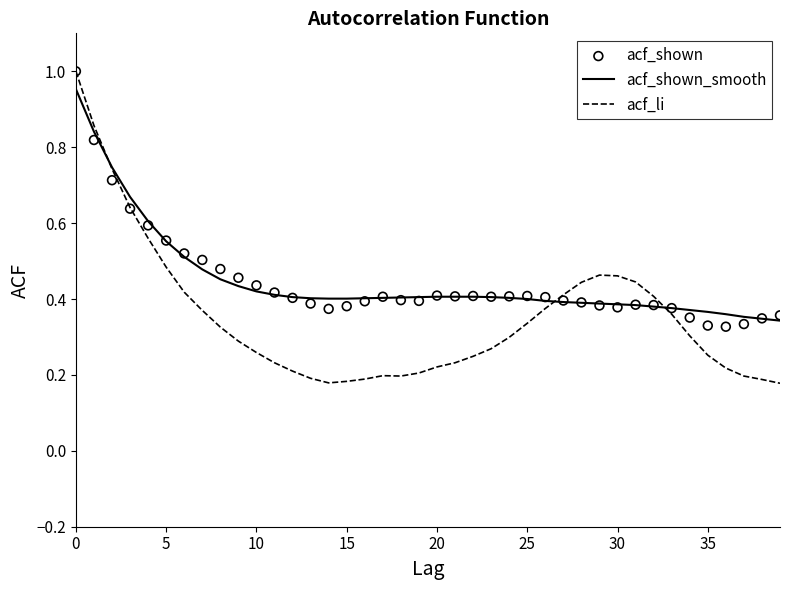

What are all the series names shown in the legend?

acf_shown_smooth, acf_li, acf_shown